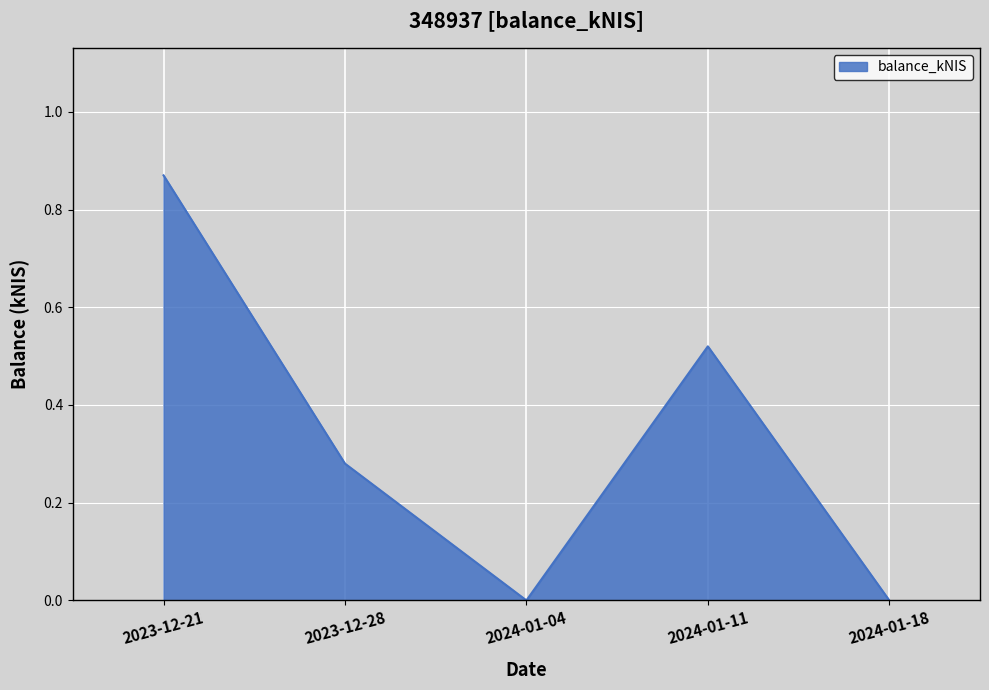

What is the sum of all values?

1.7